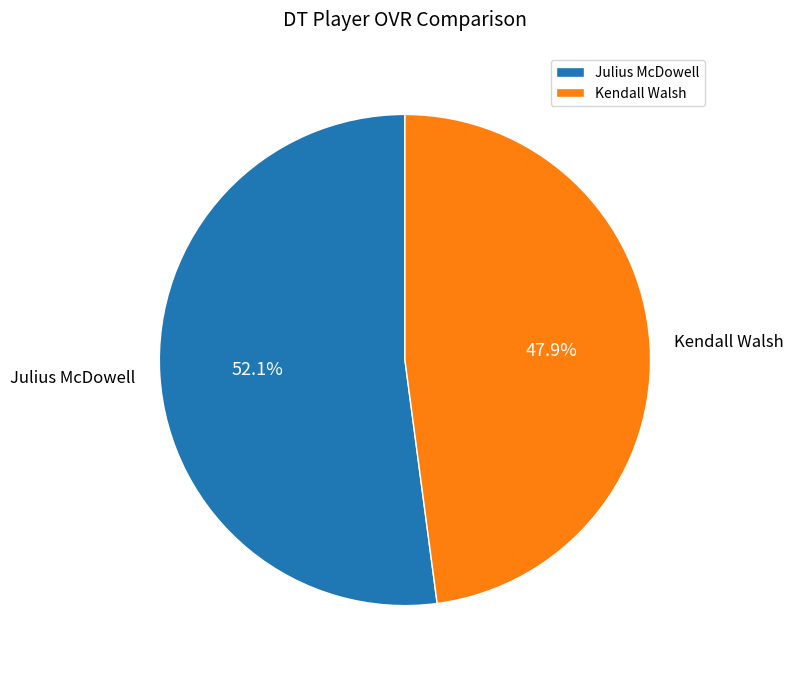

Do Julius McDowell and Kendall Walsh together represent more than half of the pie?

Yes